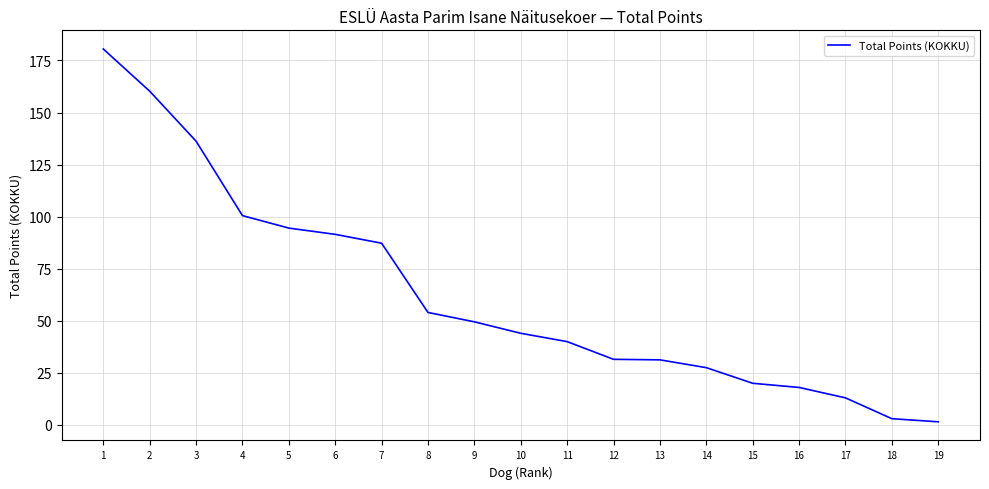

Approximately how many times larger is the value at 5 compared to 15?

4.7